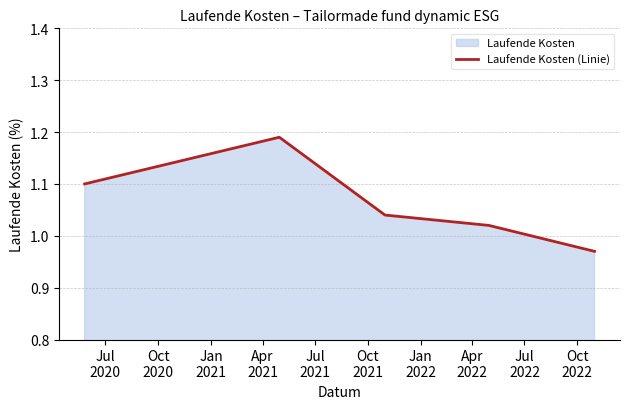

True or false: the data has more than 1 interior local peaks.

False